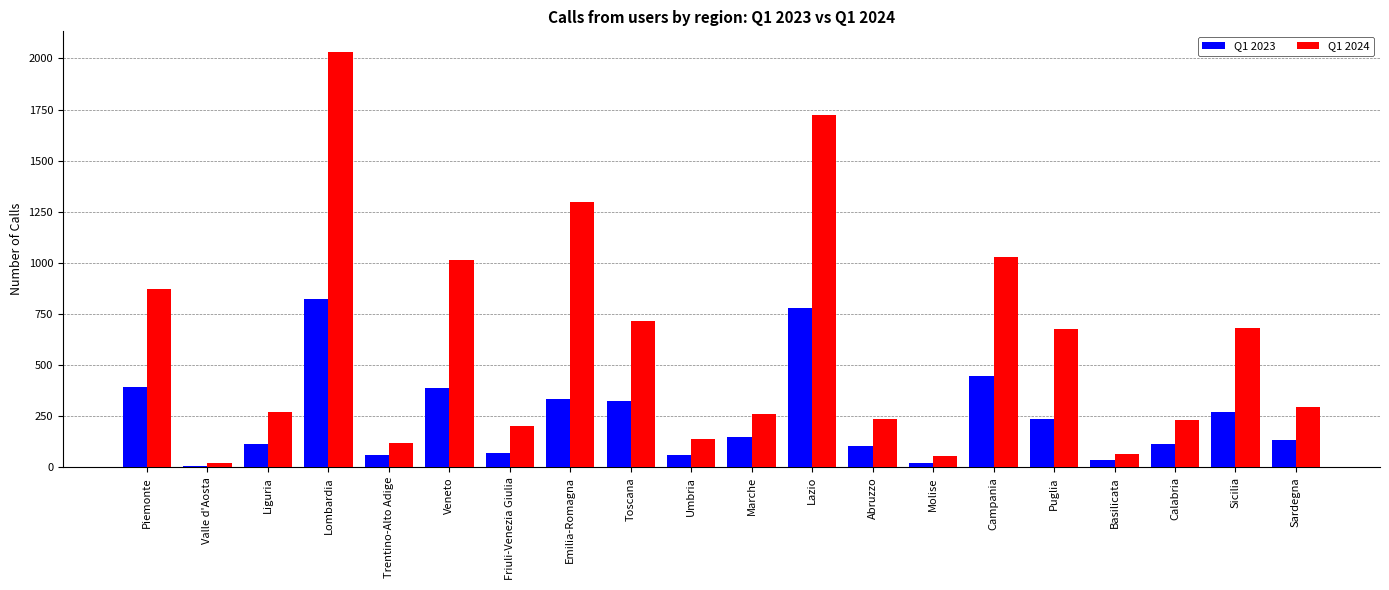

What is the label of the 5th bar from the left?

Trentino-Alto Adige